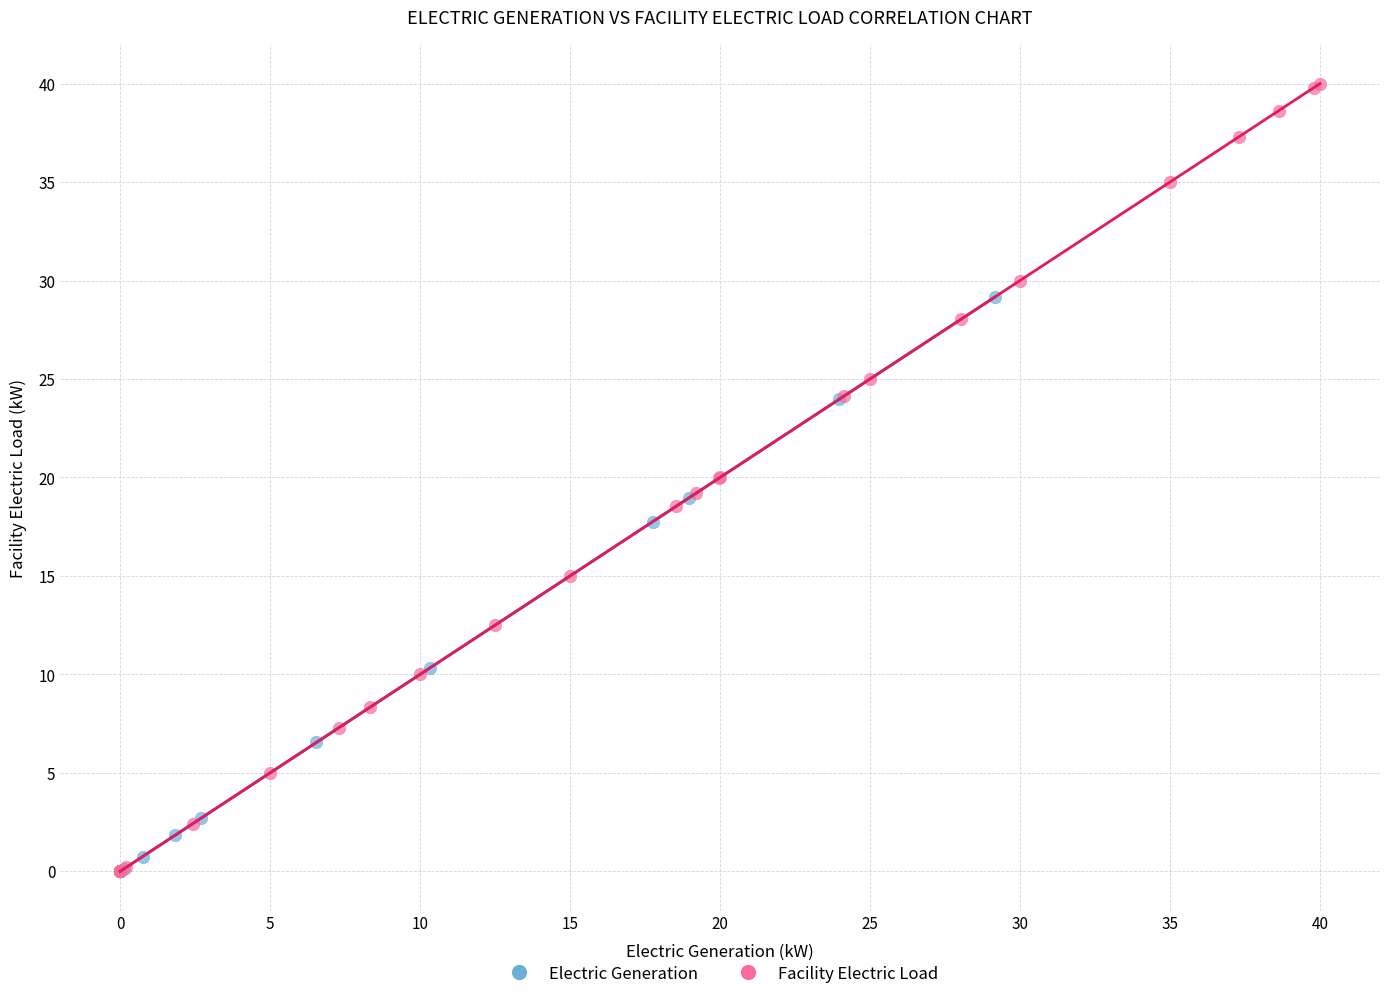

Which series has the largest Y range (max minus min)?

Facility Electric Load